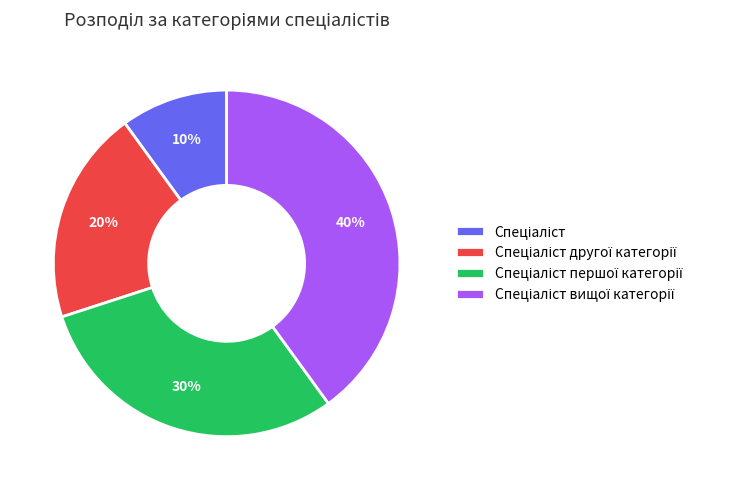

Does any single category account for the majority?

No